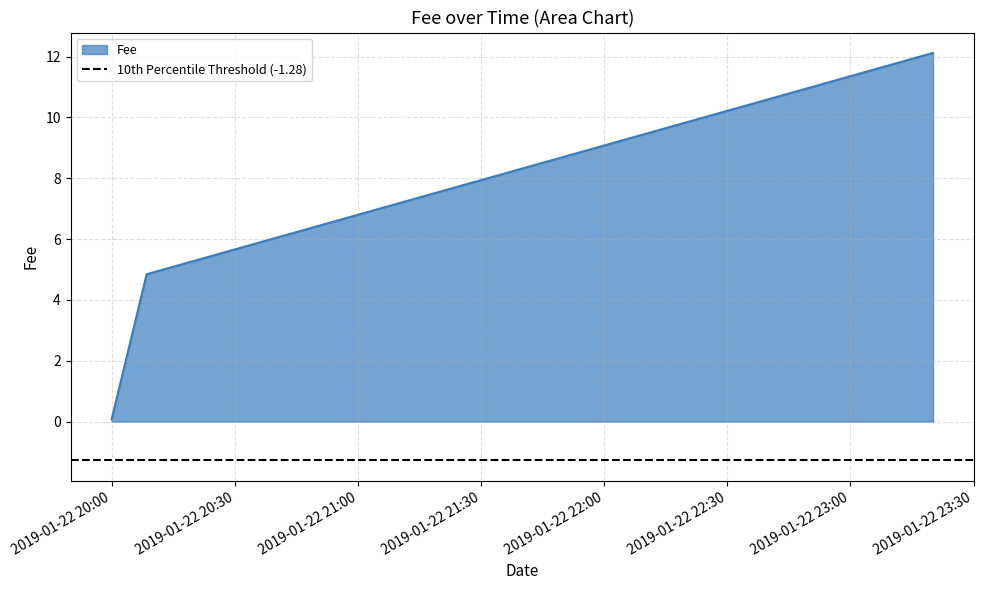

List the labels in order of value, smallest first.

2019-01-22 19:59:57, 2019-01-22 20:08:29, 2019-01-22 23:20:08